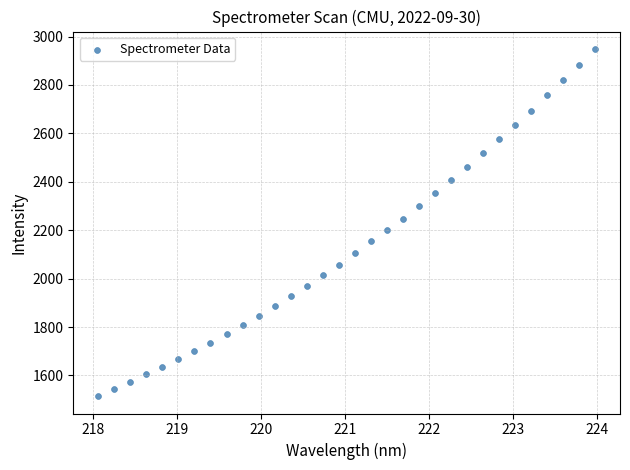

What is the range of Y values (max minus min)?

1434.5